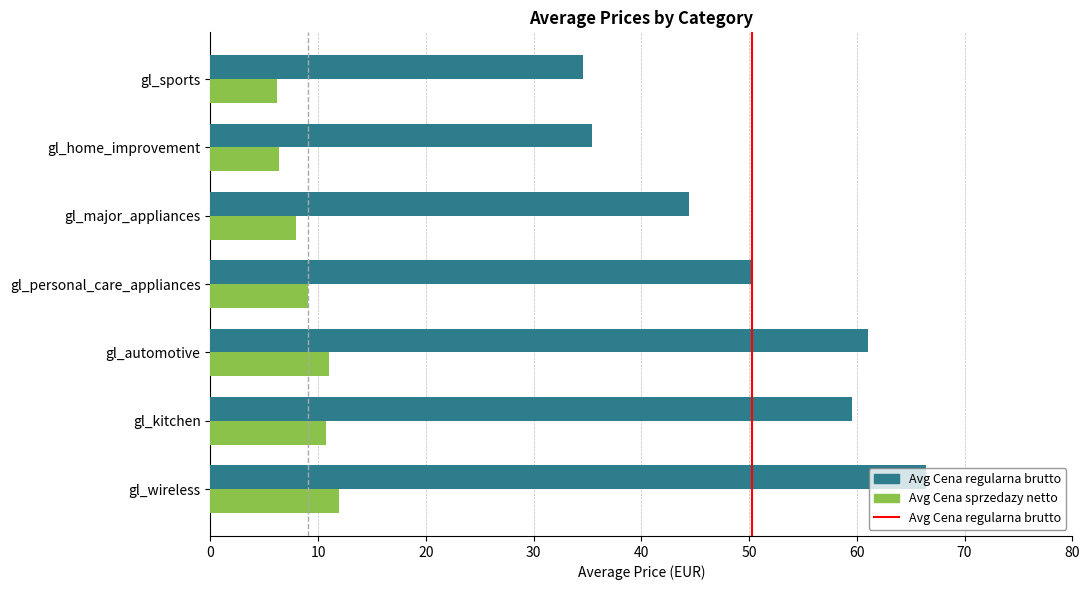

At gl_automotive, list the series in order from largest to smallest.

Avg Cena regularna brutto, Avg Cena sprzedazy netto